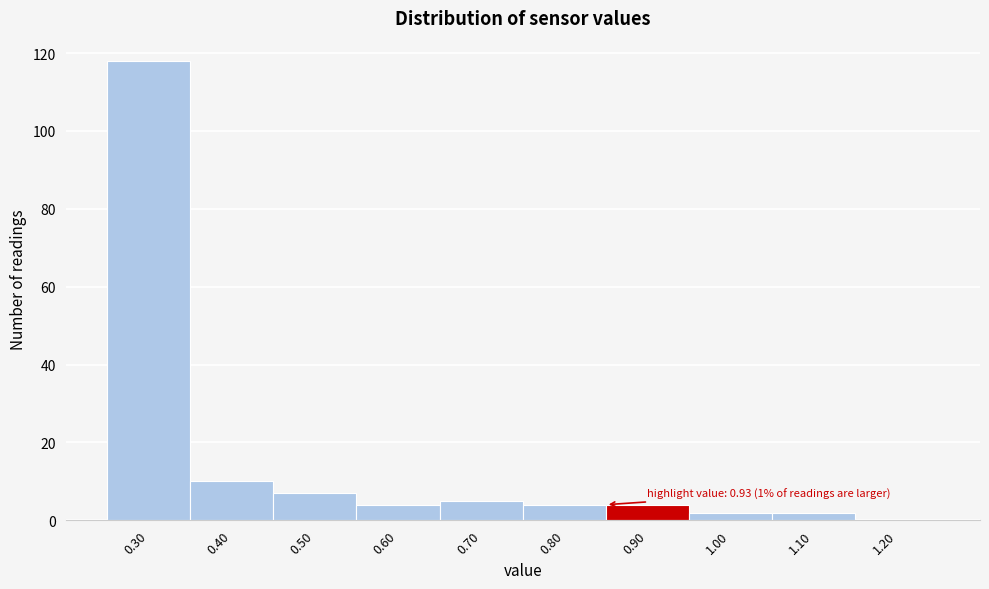

Over which range of the x-axis is the bar tallest?

0.25 to 0.35